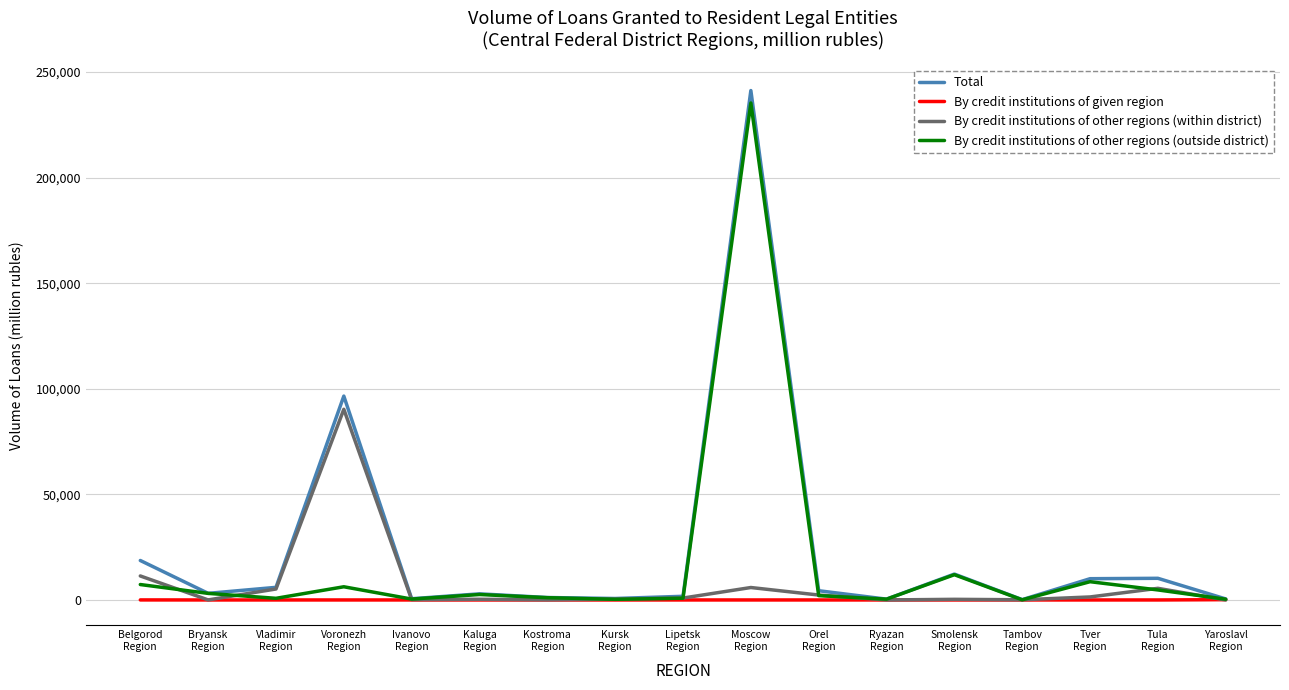

What is the highest value of the By credit institutions of other regions (outside district) series?

235307